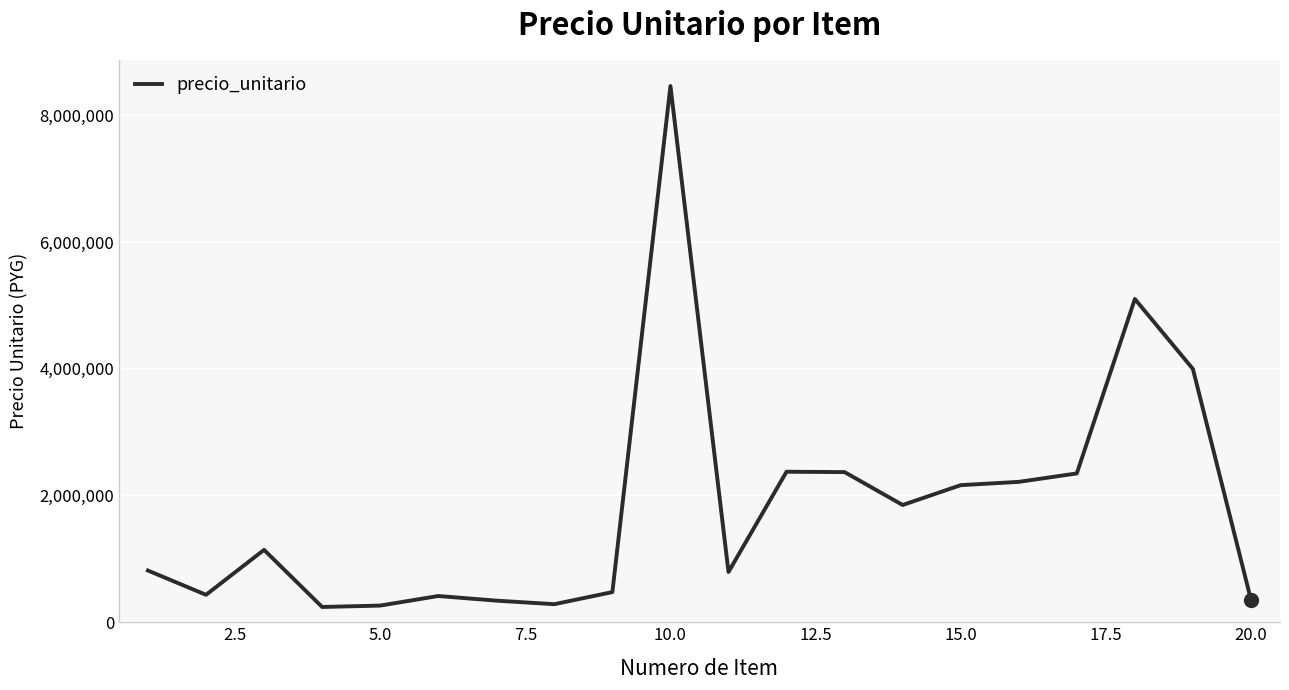

What is the greatest value displayed?

8460000